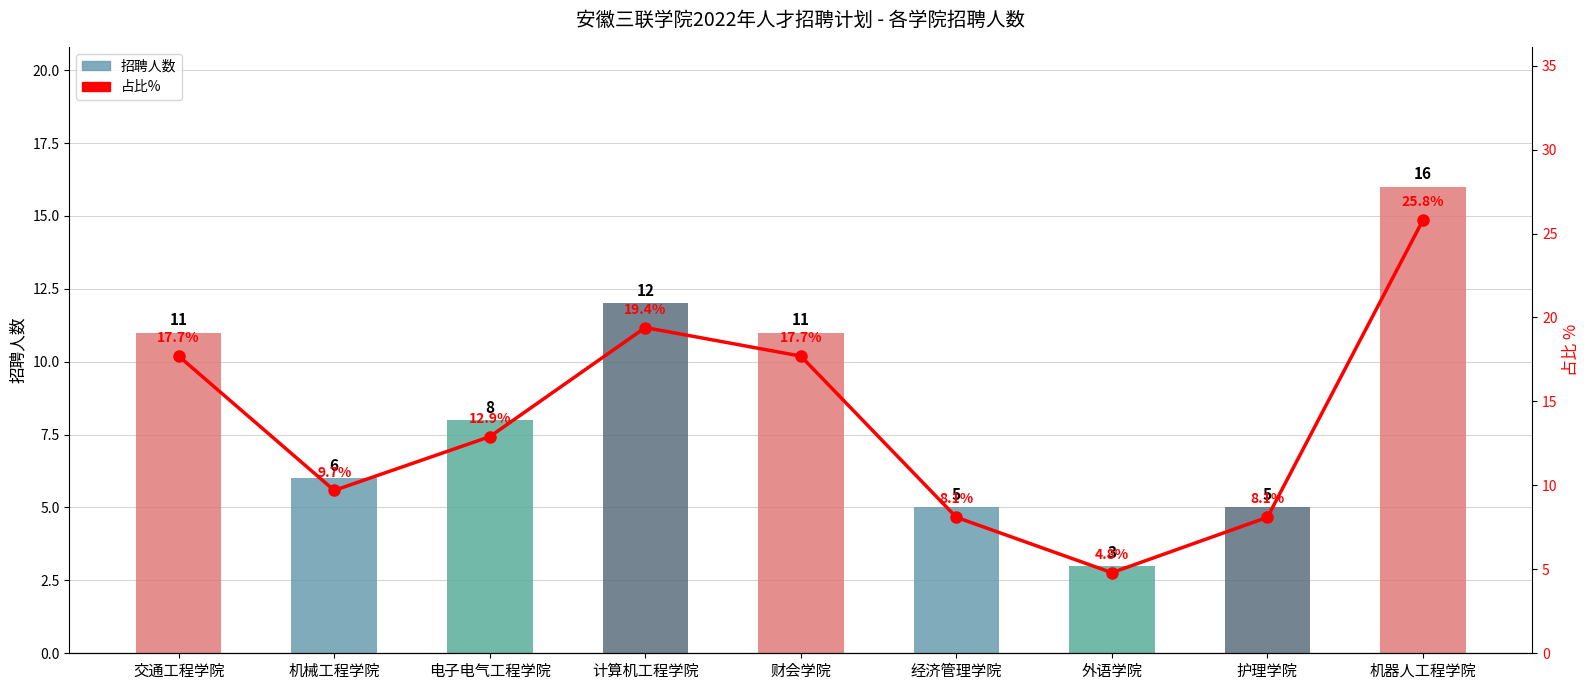

Reading right to left, extract all data points from this chart.

招聘人数: 机器人工程学院=16.0	护理学院=5.0	外语学院=3.0	经济管理学院=5.0	财会学院=11.0	计算机工程学院=12.0	电子电气工程学院=8.0	机械工程学院=6.0	交通工程学院=11.0
占比%: 机器人工程学院=25.8	护理学院=8.1	外语学院=4.8	经济管理学院=8.1	财会学院=17.7	计算机工程学院=19.4	电子电气工程学院=12.9	机械工程学院=9.7	交通工程学院=17.7